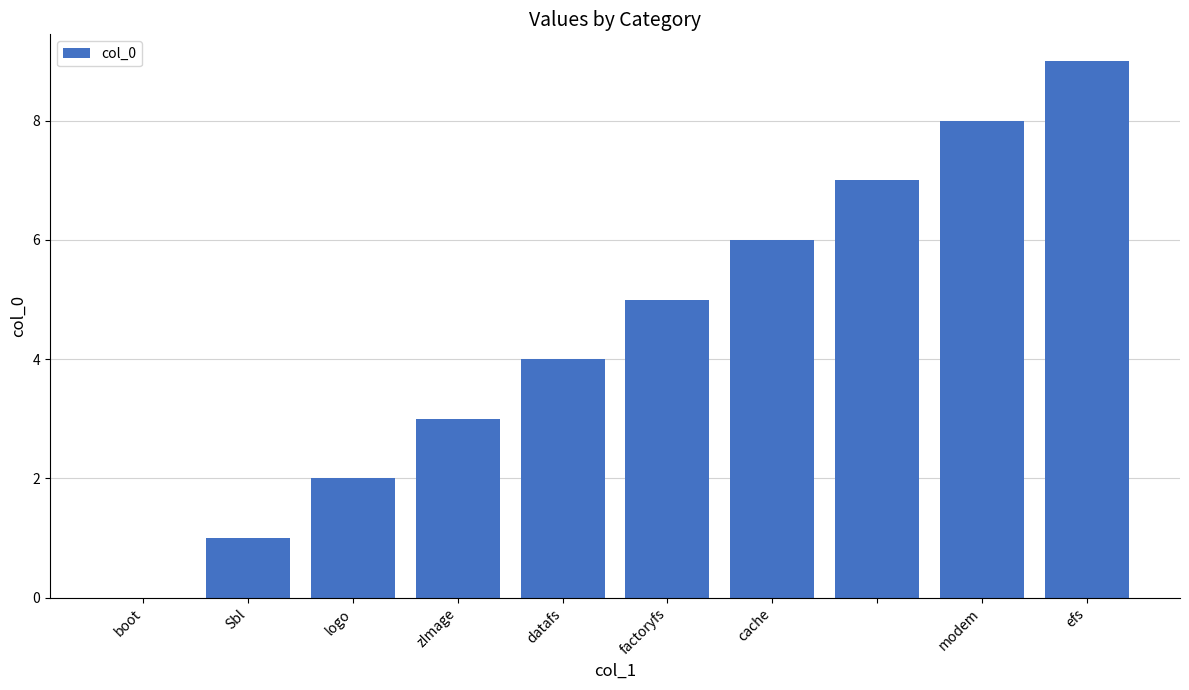

What is the maximum value shown in the chart?

9